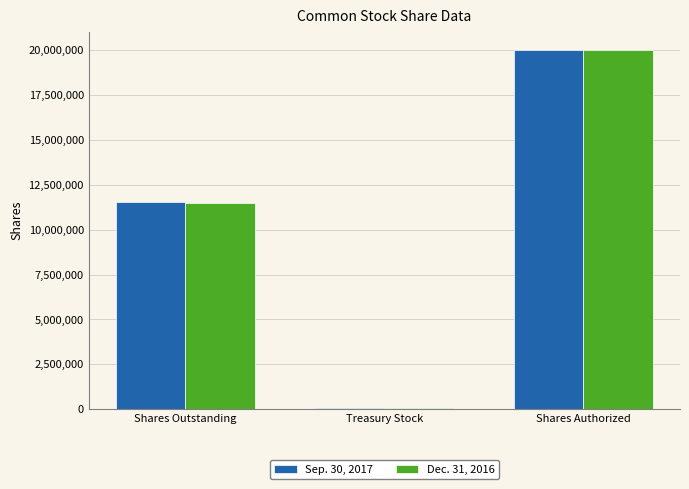

What are all the series names shown in the legend?

Sep. 30, 2017, Dec. 31, 2016